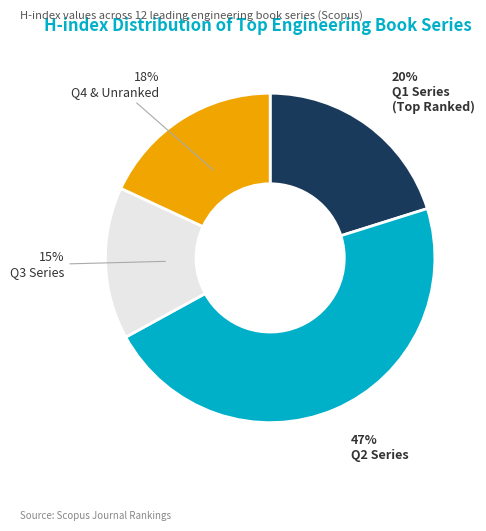

Is there a majority slice in this chart?

No